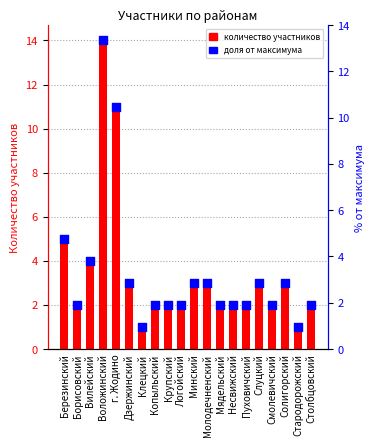

Which series has the largest total across all categories?

Количество участников